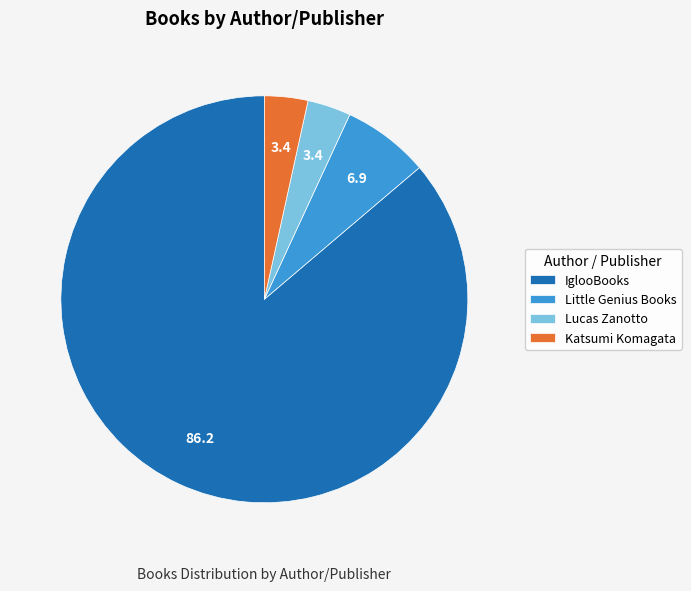

Is there a majority slice in this chart?

Yes